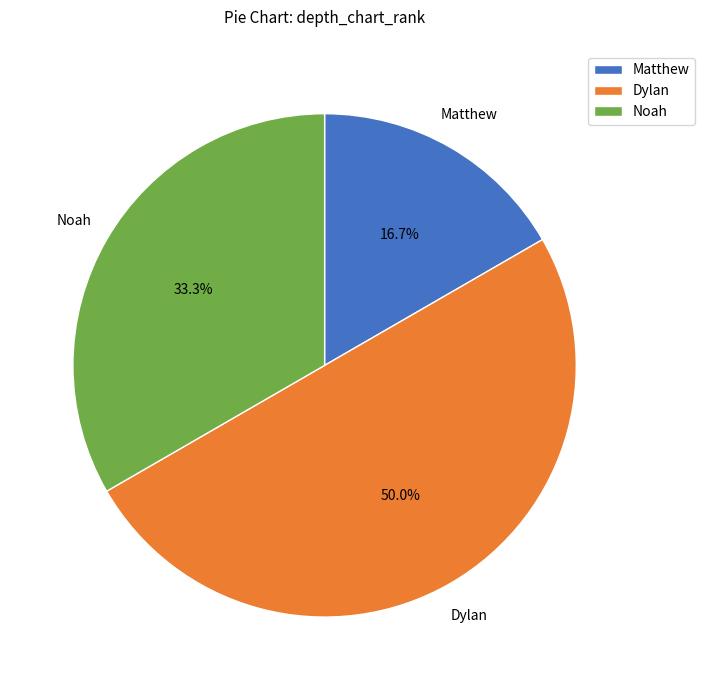

Is it true that Matthew is 17% of the pie?

True